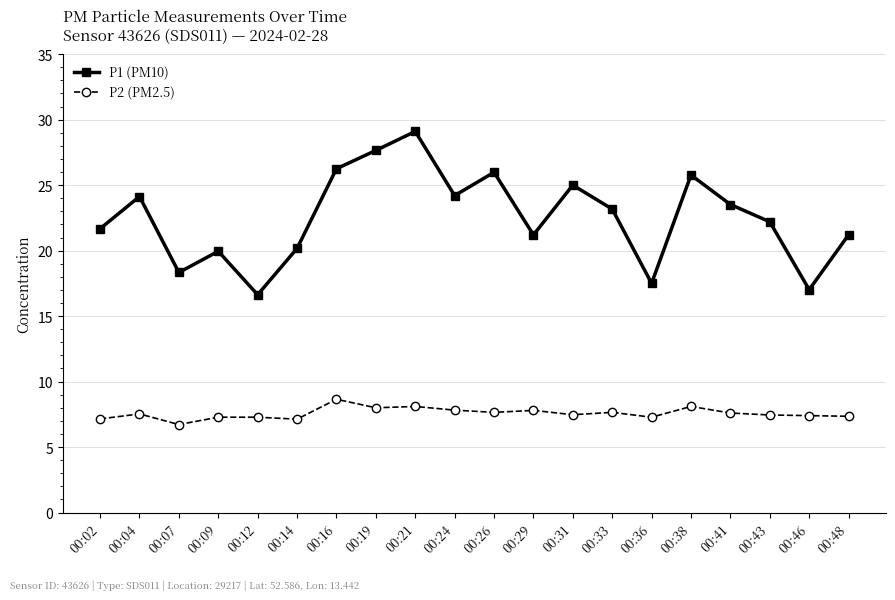

How many series are shown in this chart?

2